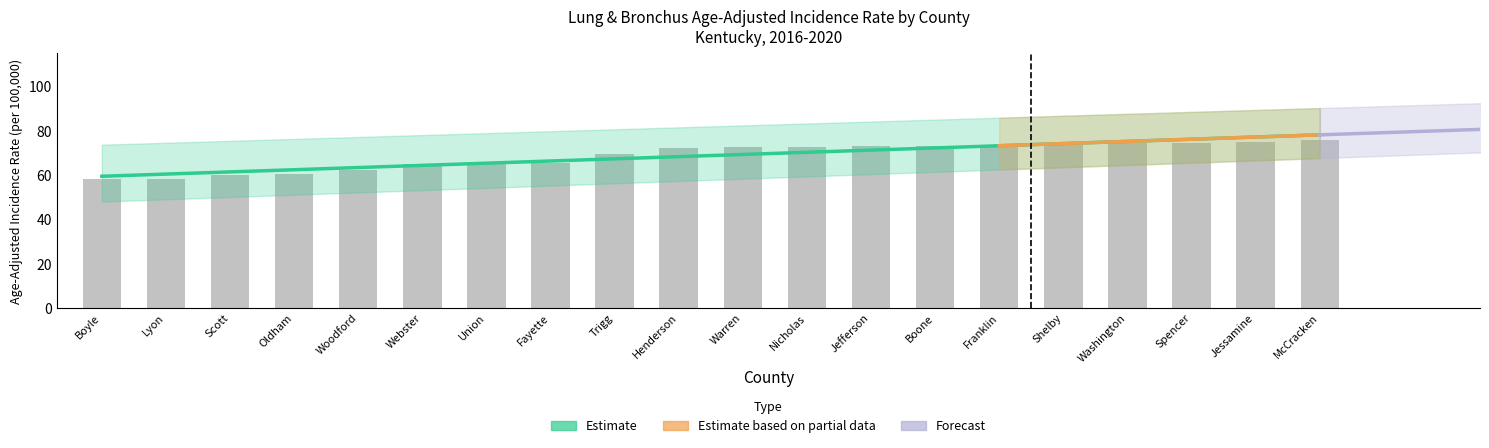

What is the total value across all series at Warren?

218.9